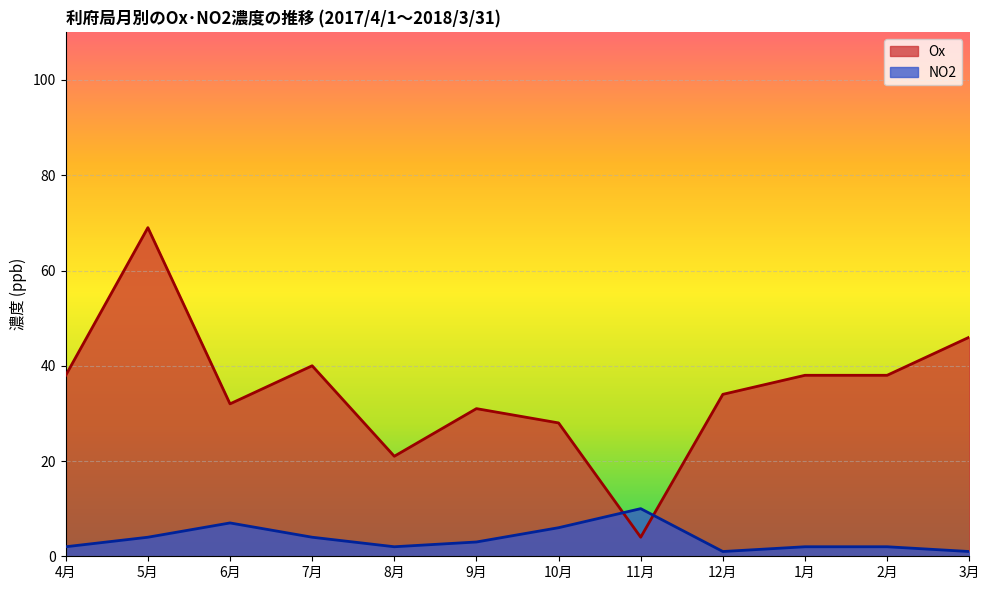

What is the difference between the maximum and minimum values in the Ox series?

65